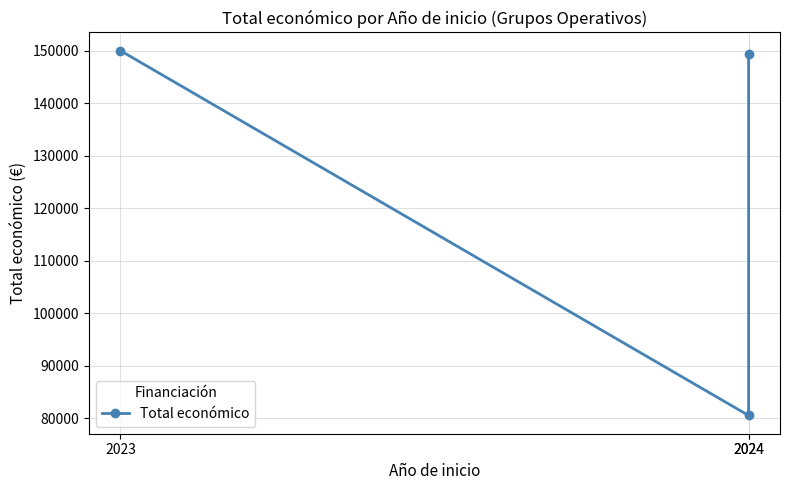

Rank the categories by value from lowest to highest.

2024, 2024, 2023